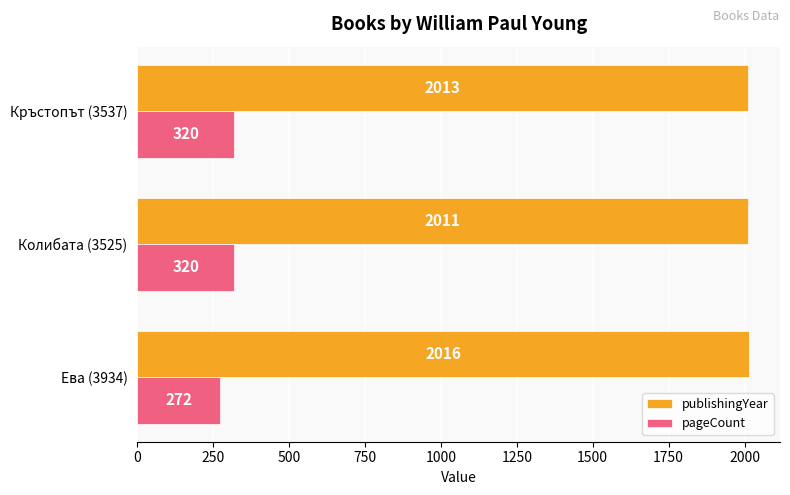

What is the spread (max minus min) of values at Кръстопът (3537)?

1693